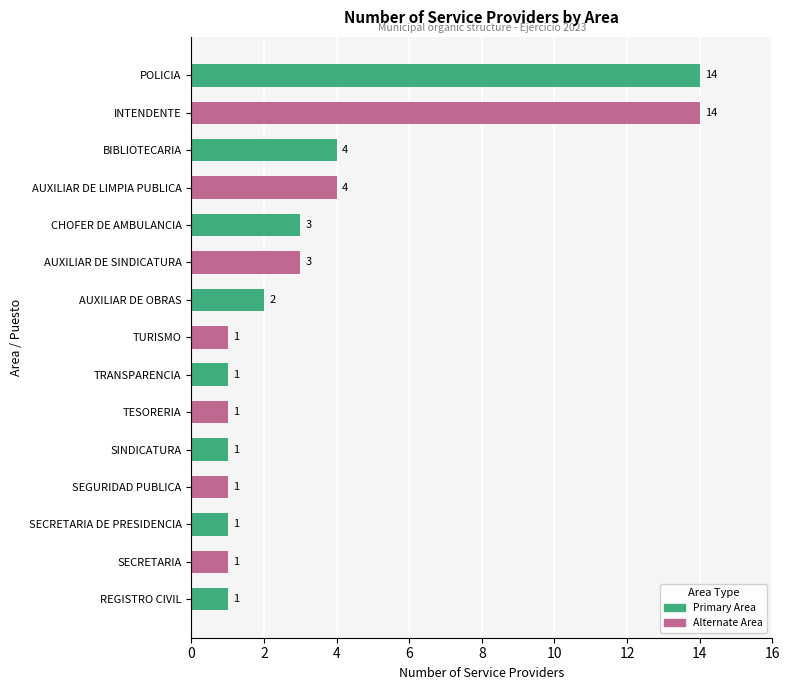

What is the greatest value displayed?

14